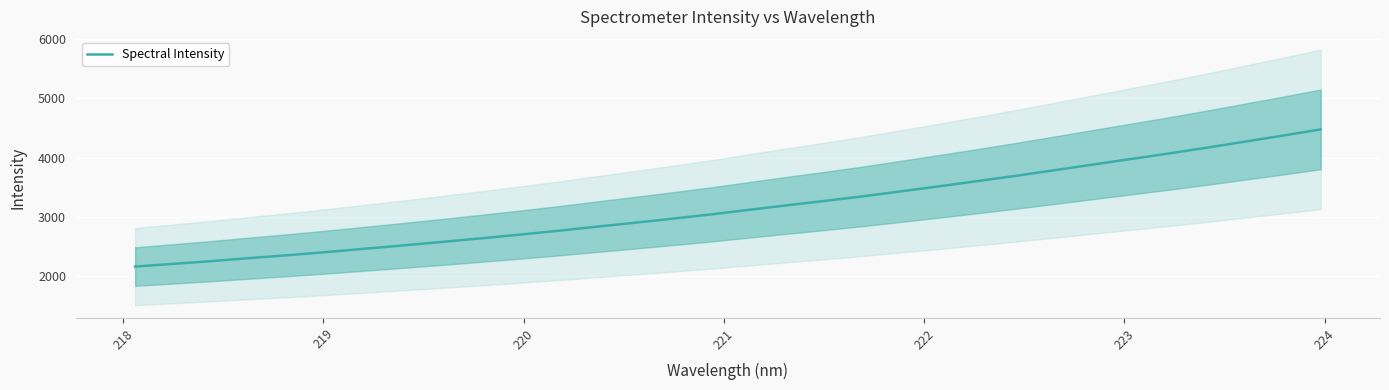

What is the minimum value for Spectral Intensity?

2165.4